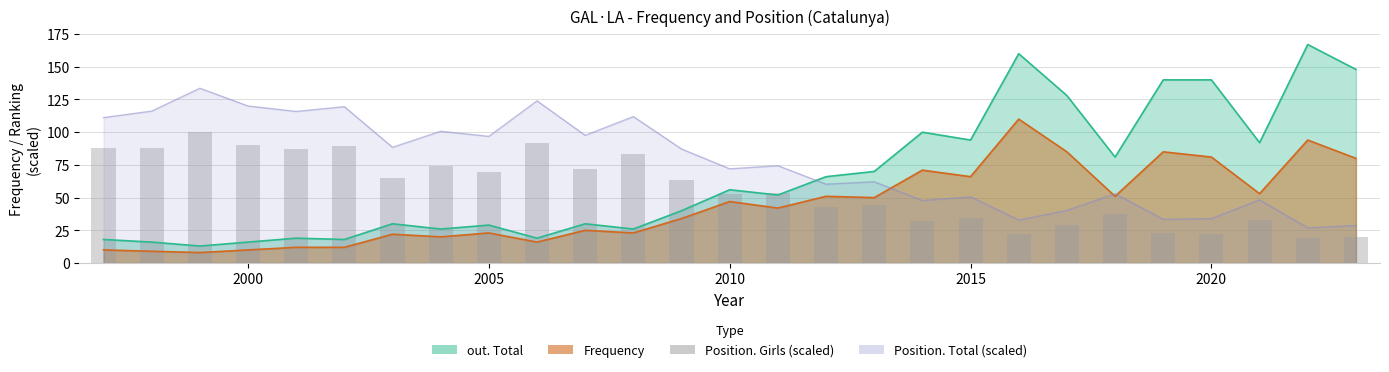

Reading right to left, extract all data points from this chart.

19.7	19.3	33.3	22.4	22.8	37.5	29.0	22.4	34.4	32.1	44.1	42.9	53.8	52.6	63.4	83.6	71.6	92.1	69.6	74.3	65.0	89.4	87.0	90.5	100.2	88.2	87.8